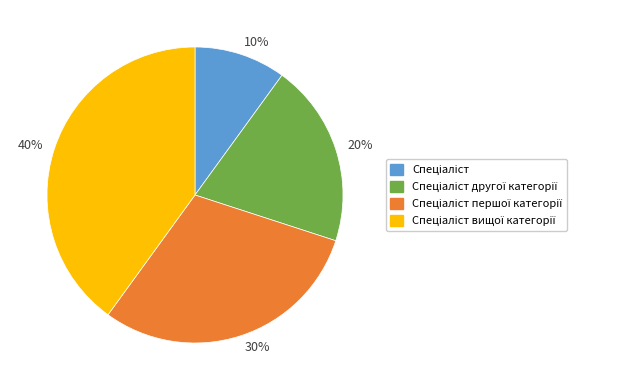

How many slices are in this pie chart?

4